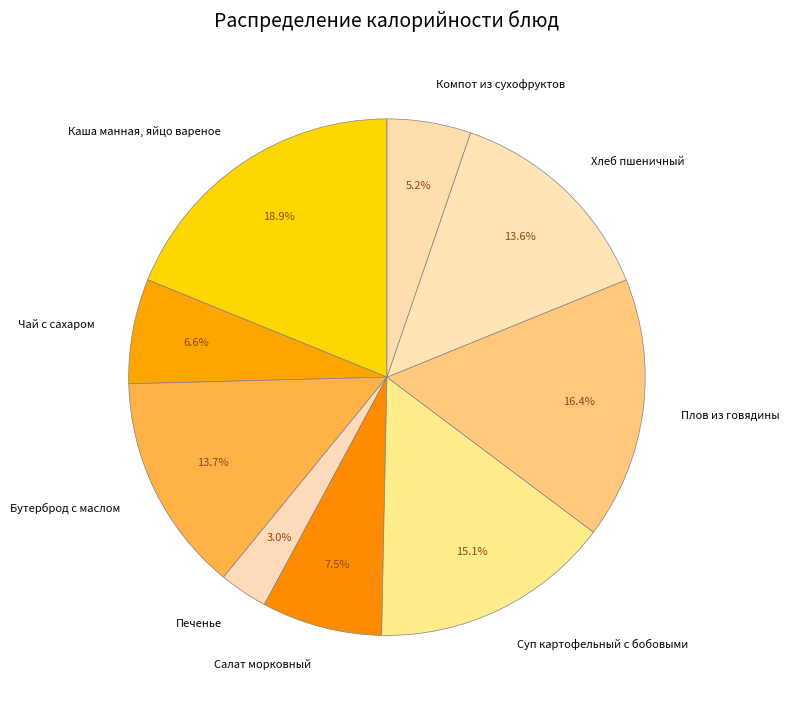

Rank the categories by value from highest to lowest.

Каша манная, яйцо вареное, Плов из говядины, Суп картофельный с бобовыми, Бутерброд с маслом, Хлеб пшеничный, Салат морковный, Чай с сахаром, Компот из сухофруктов, Печенье